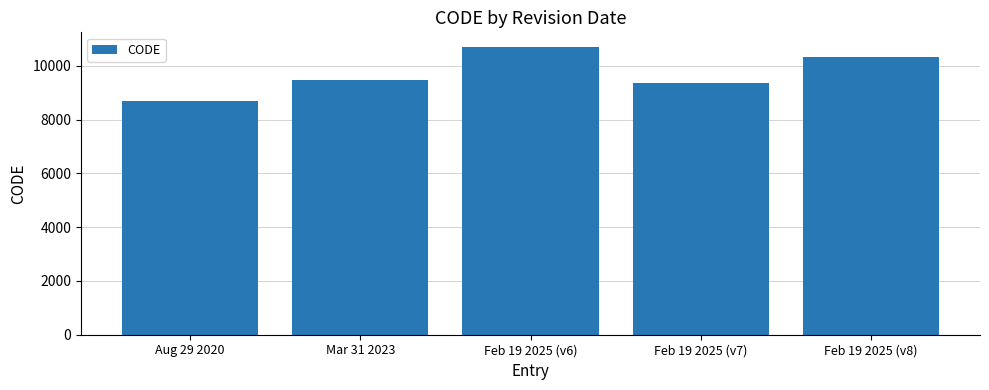

What is the sum of the values at Feb 19 2025 (v8) and Feb 19 2025 (v6)?

21030